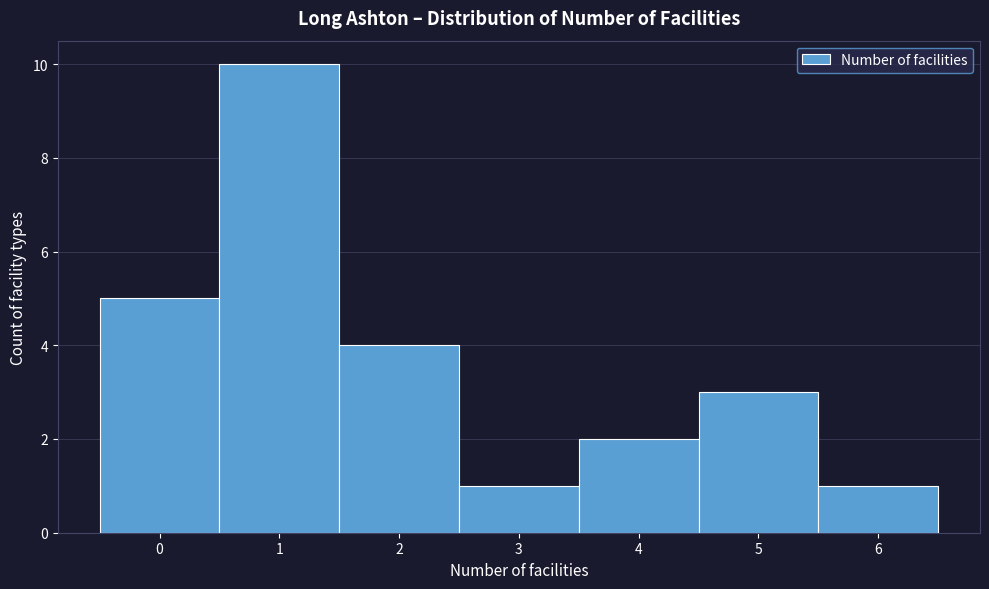

What is the height of the bar covering 0.5 to 1.5 on the x-axis? The values are not printed on the chart, so give them approximately, as read against the axis.

10